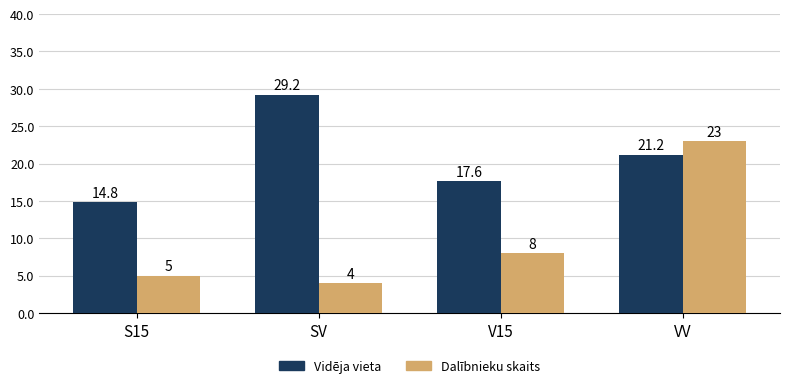

Which series changed the most between V15 and VV?

Dalībnieku skaits